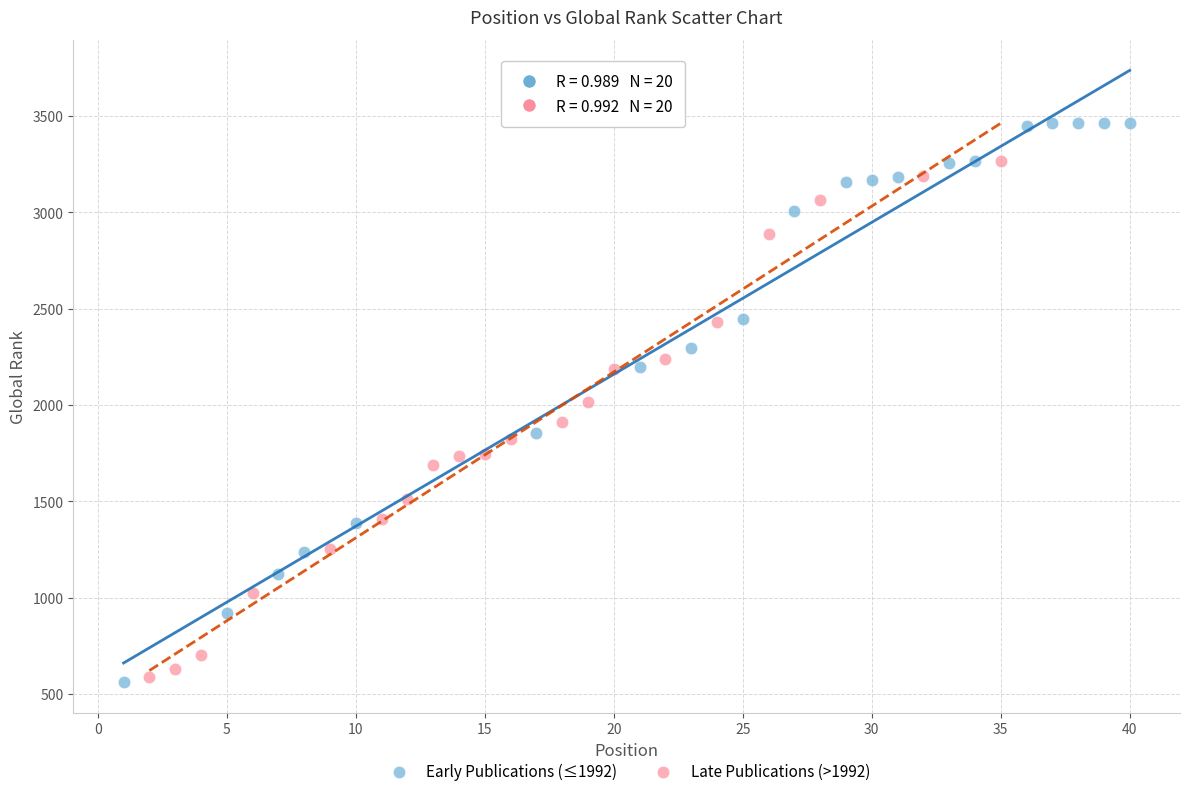

Which series has the widest spread of Y values?

Early Publications (≤1992)